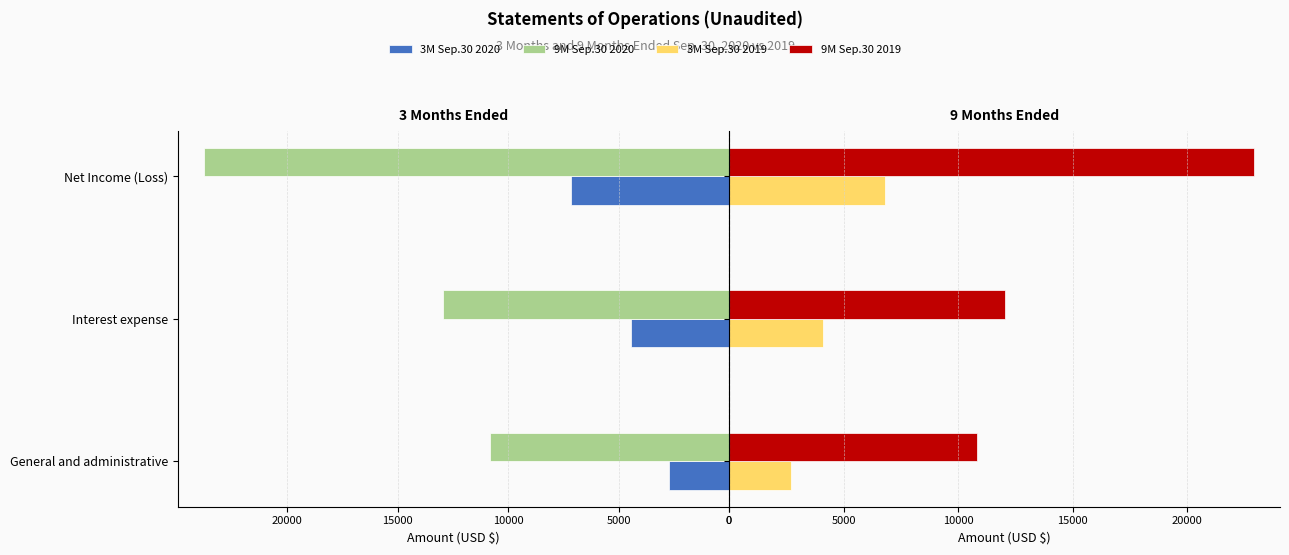

Is it true that 9M Sep.30 2020 equals 41469 at 10000?

False